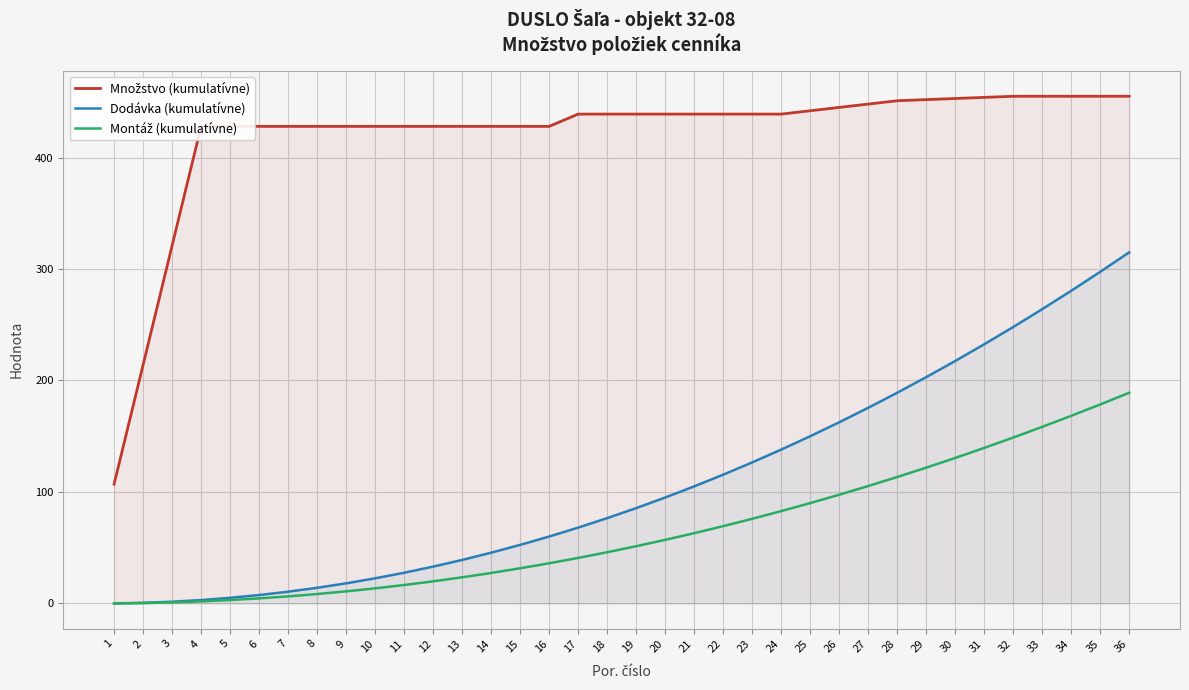

How many values in the Dodávka (kumulatívne) series exceed 85?

18